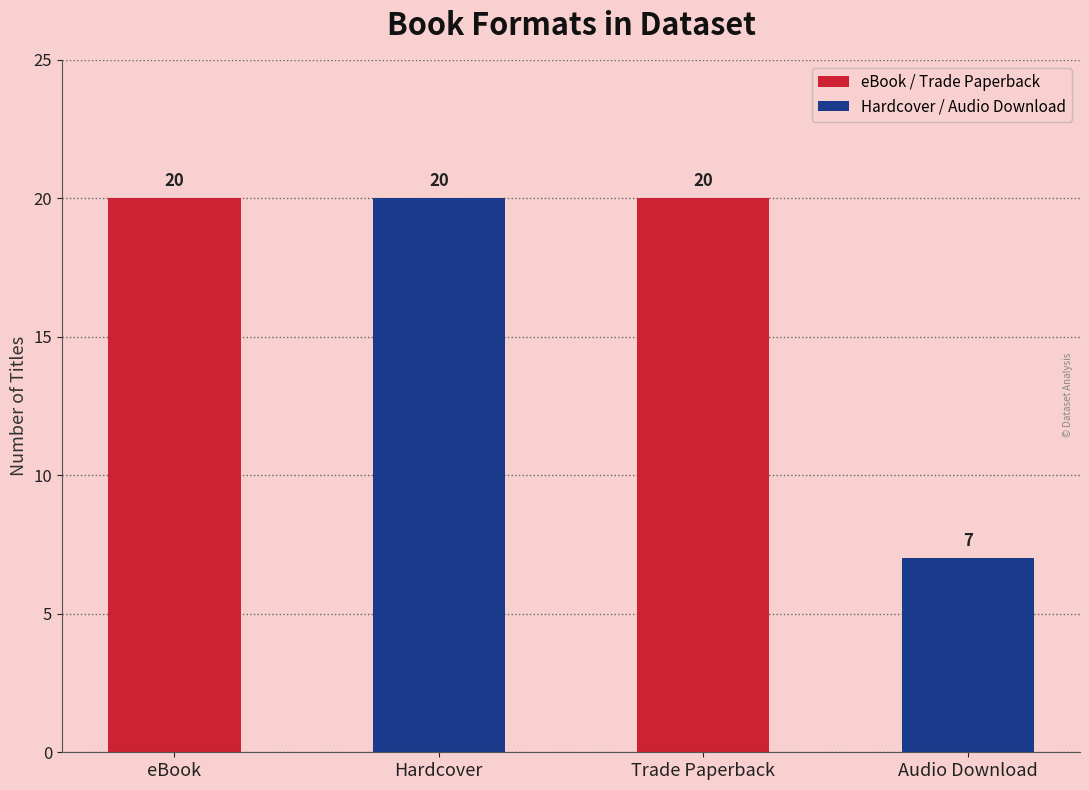

The value at Trade Paperback is 30. True or false?

False